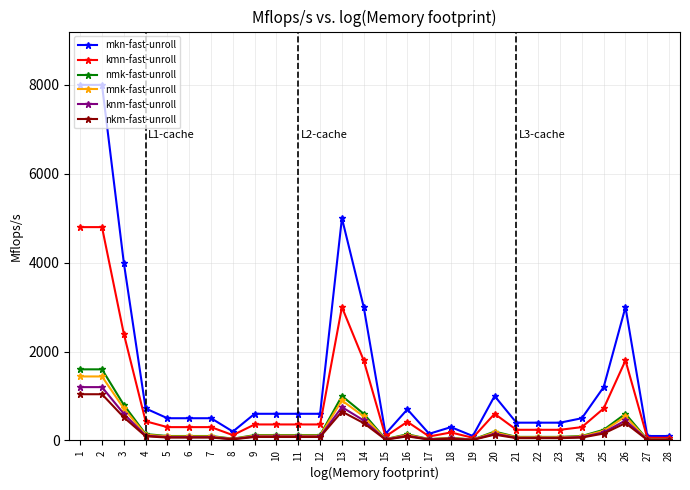

At 1, list the series in order from largest to smallest.

mkn-fast-unroll, kmn-fast-unroll, nmk-fast-unroll, mnk-fast-unroll, knm-fast-unroll, nkm-fast-unroll